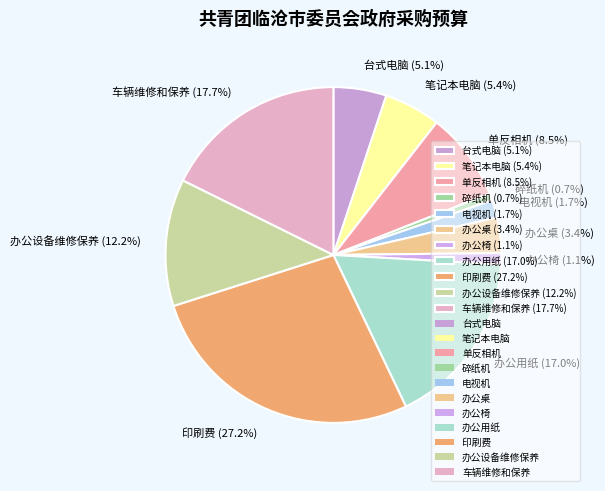

To the nearest percent, what is the difference between the 电视机 and 办公桌 slice percentages?

2%